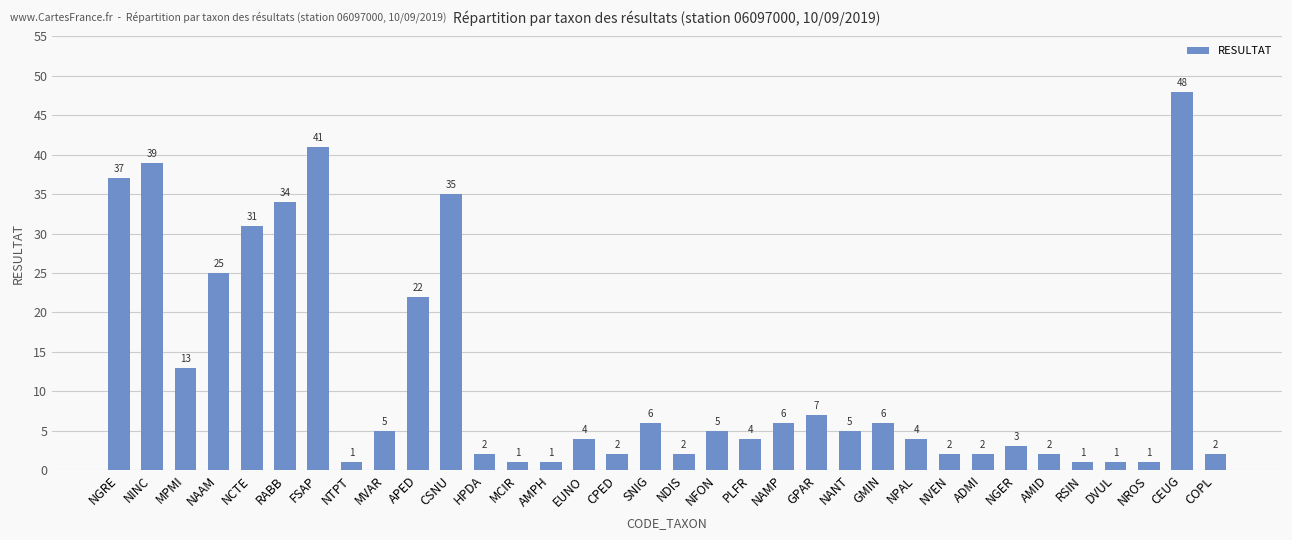

What is the value of the 34th bar from the left?

2